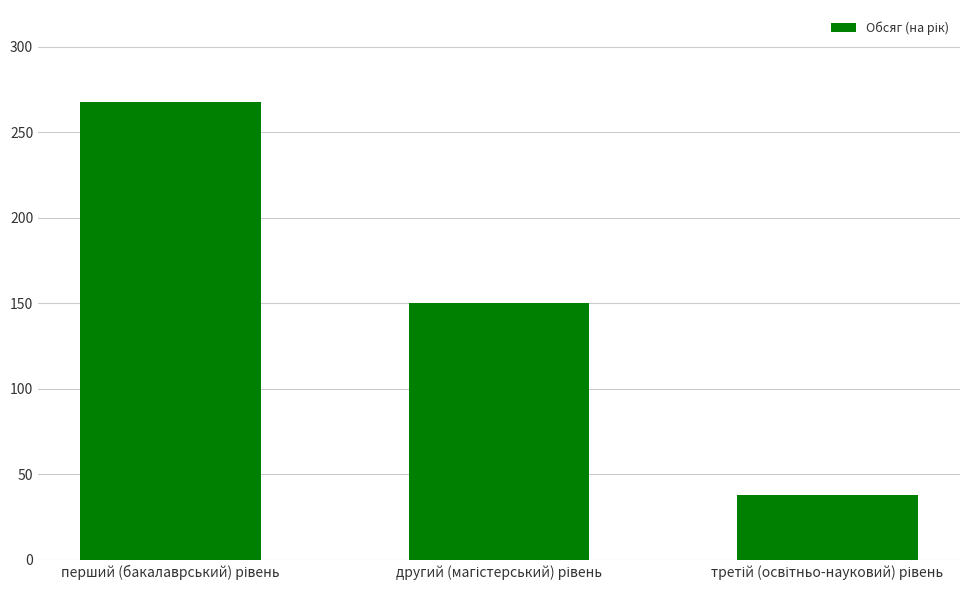

What is the difference between the maximum and minimum values?

230